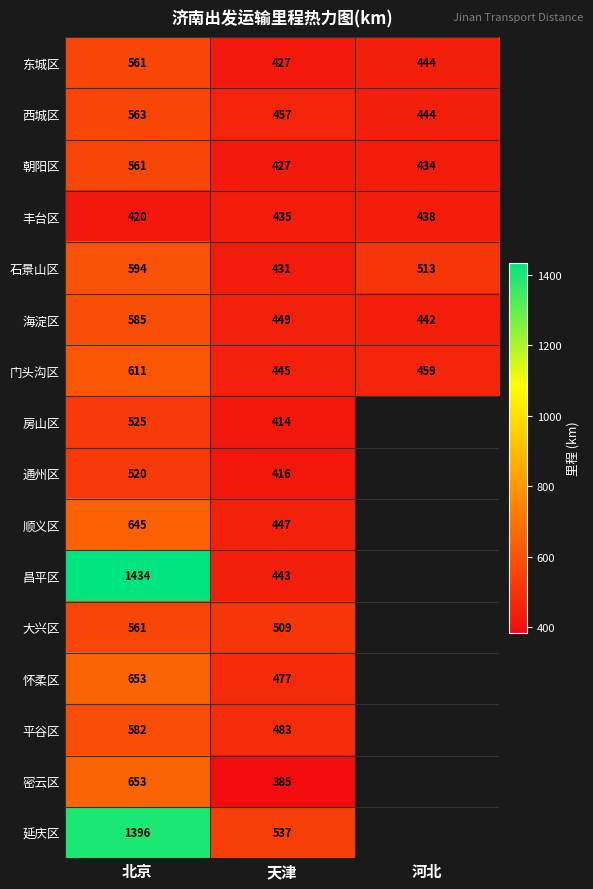

The value of 西城区 at 天津 is 457. True or false?

True